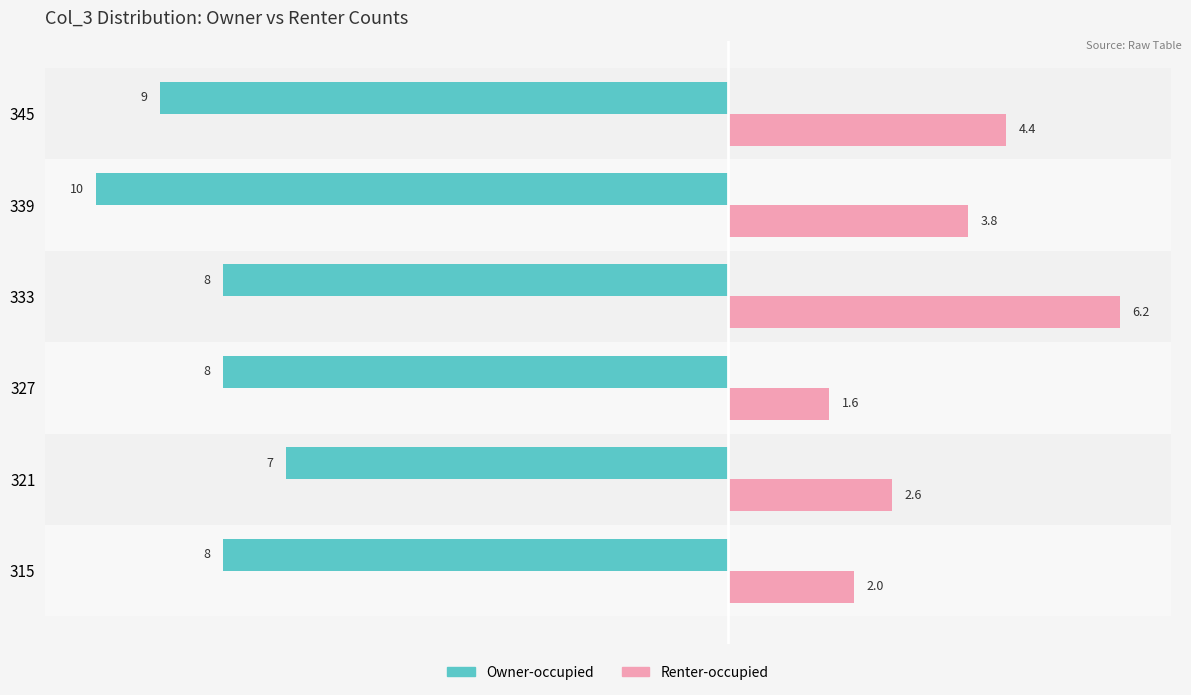

Rank the series at 339 from highest to lowest value.

Renter-occupied, Owner-occupied